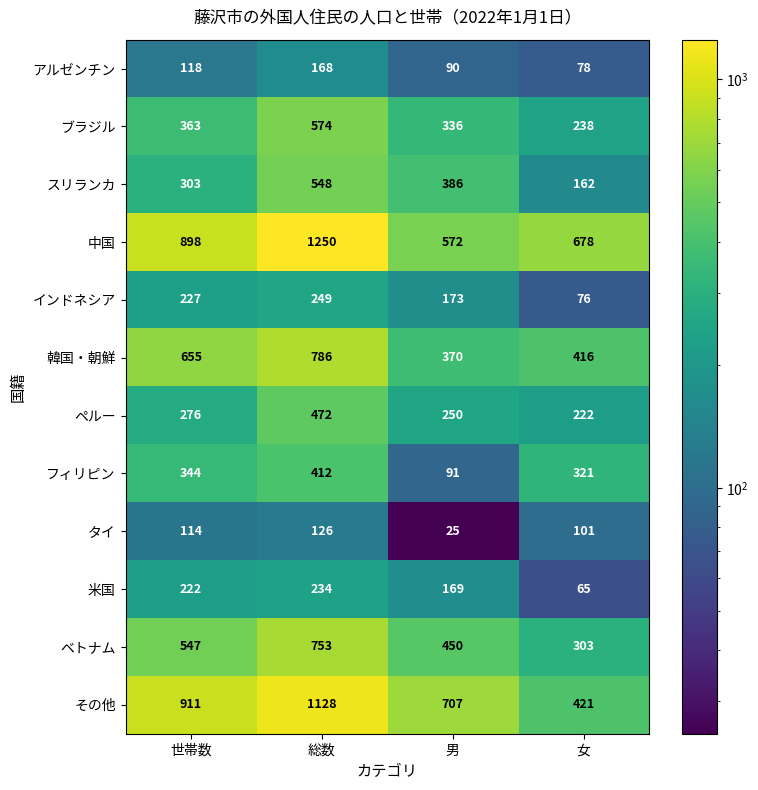

Is it true that アルゼンチン equals 124 at 男?

False